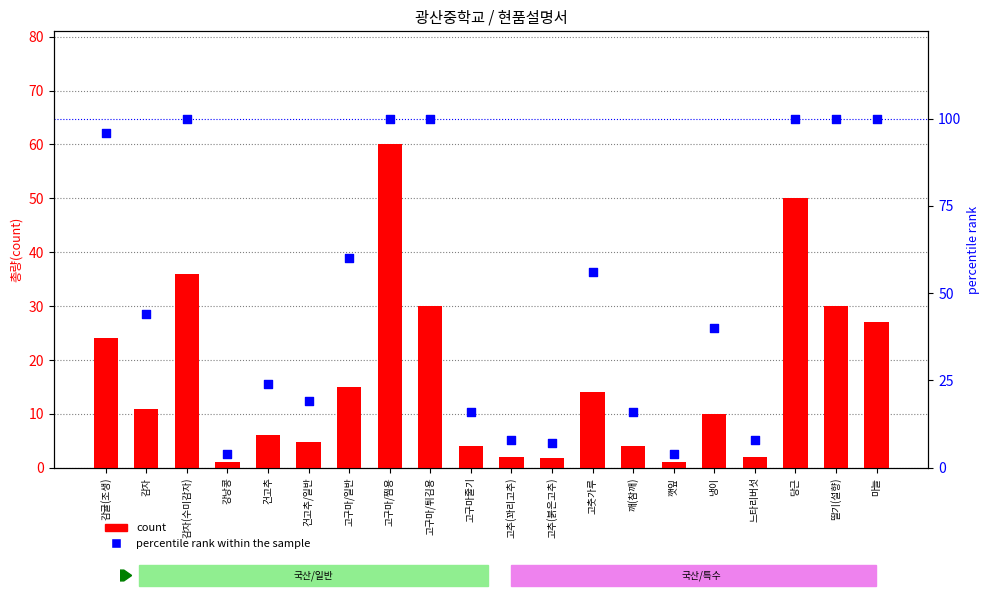

Which series has the largest total across all categories?

percentile rank within the sample